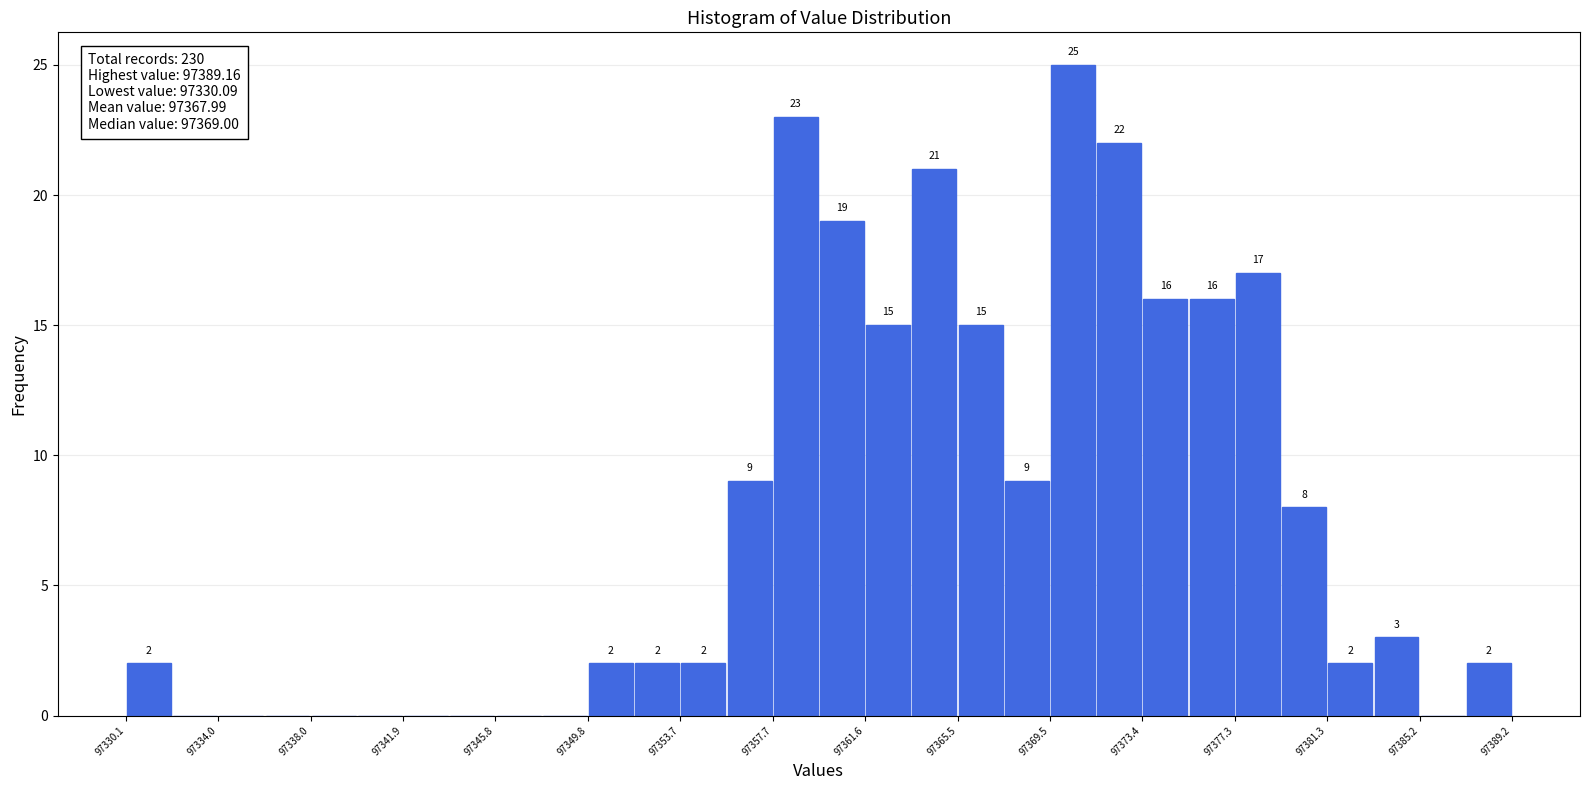

Around what value on the x-axis is the tallest bar? Give the approximate position of its centre, as read against the axis.

97370.5